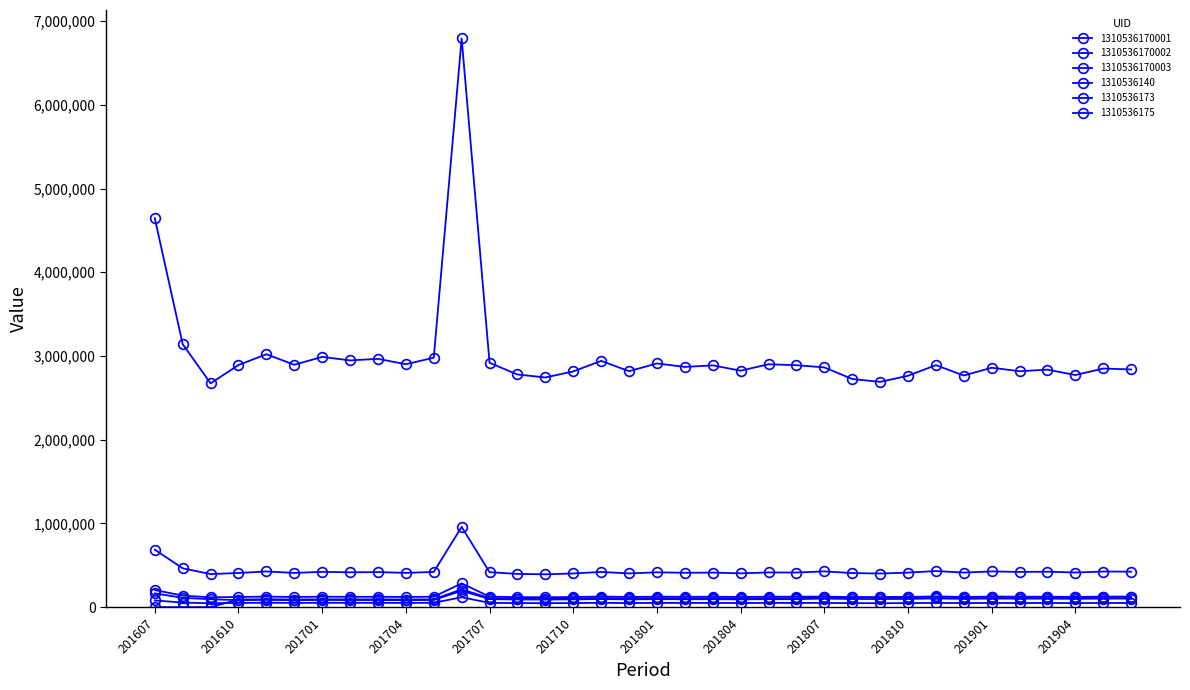

Is this an area chart (filled region under the line)?

No